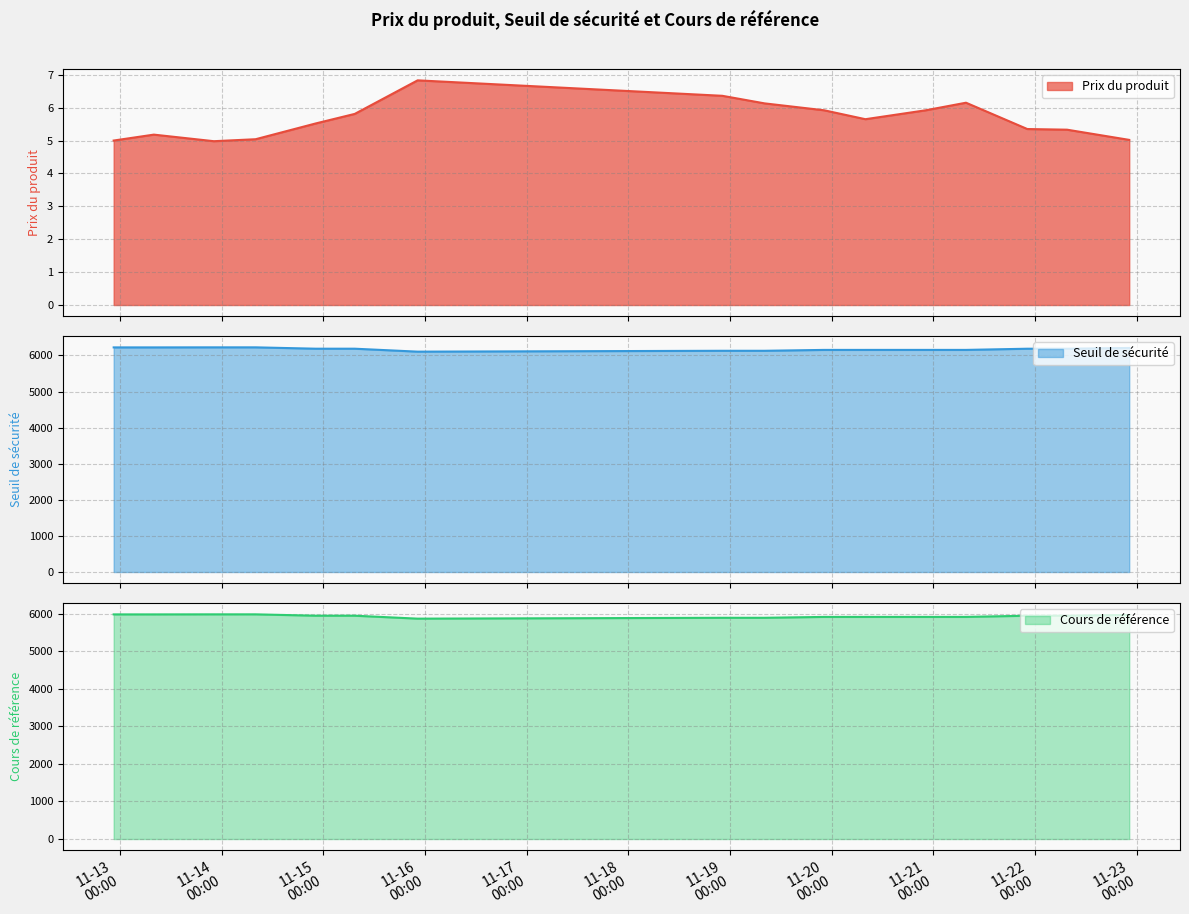

True or false: Seuil de sécurité and Cours de référence intersect in this chart.

False